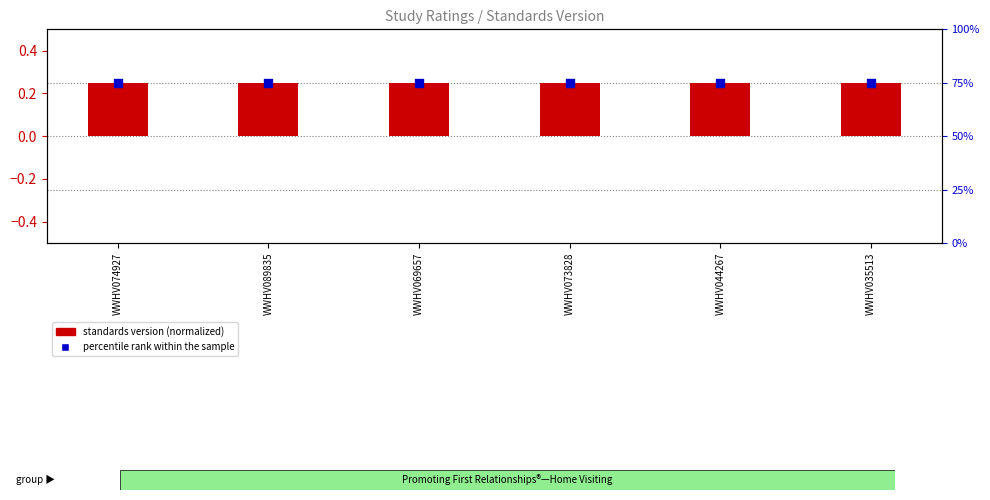

What are all the series names shown in the legend?

standards version (normalized), percentile rank within the sample